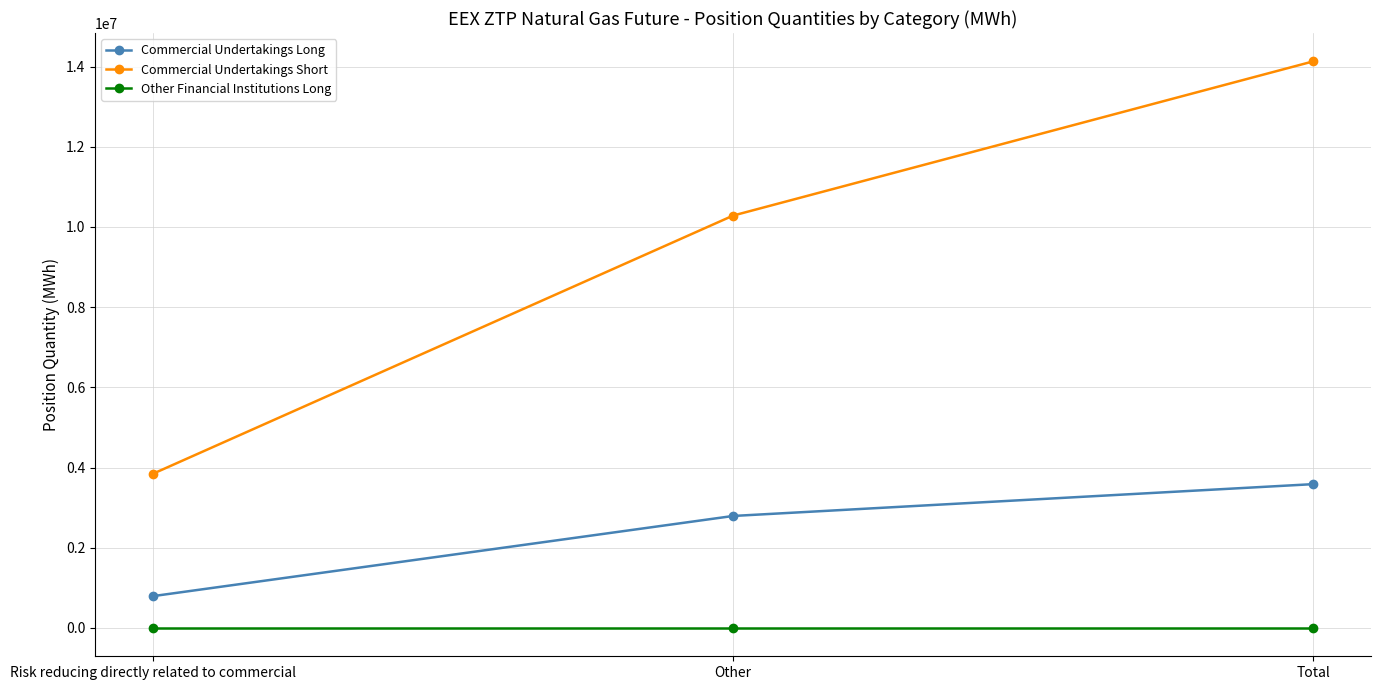

What is the spread (max minus min) of values at Risk reducing directly related to commercial?

3846122